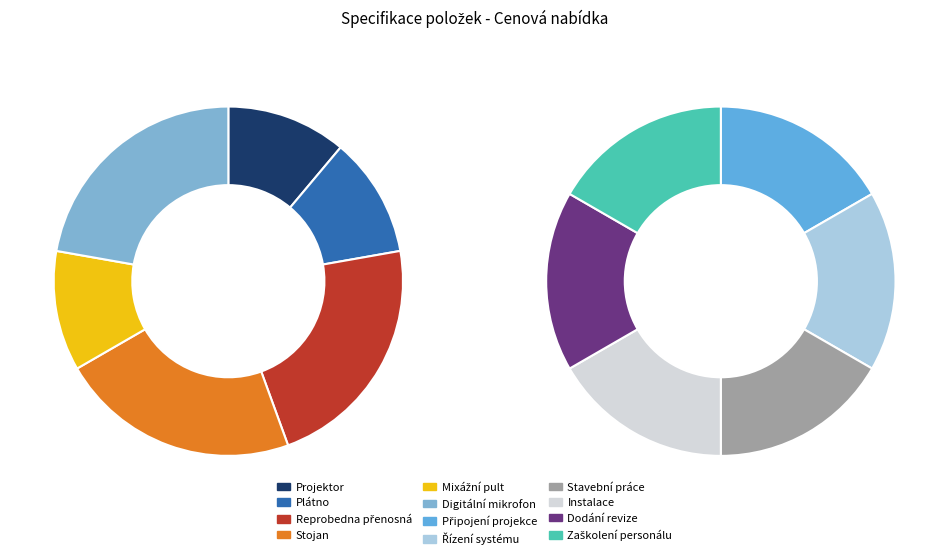

Which category has the biggest portion of the pie?

Reprobedna přenosná